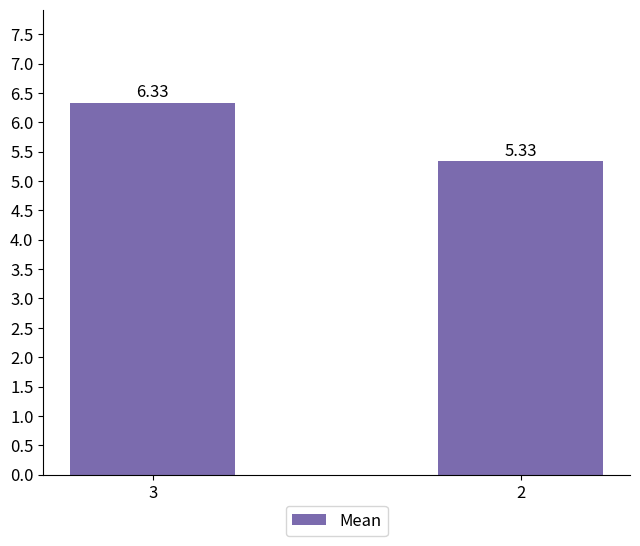

List the labels in order of value, largest first.

3, 2